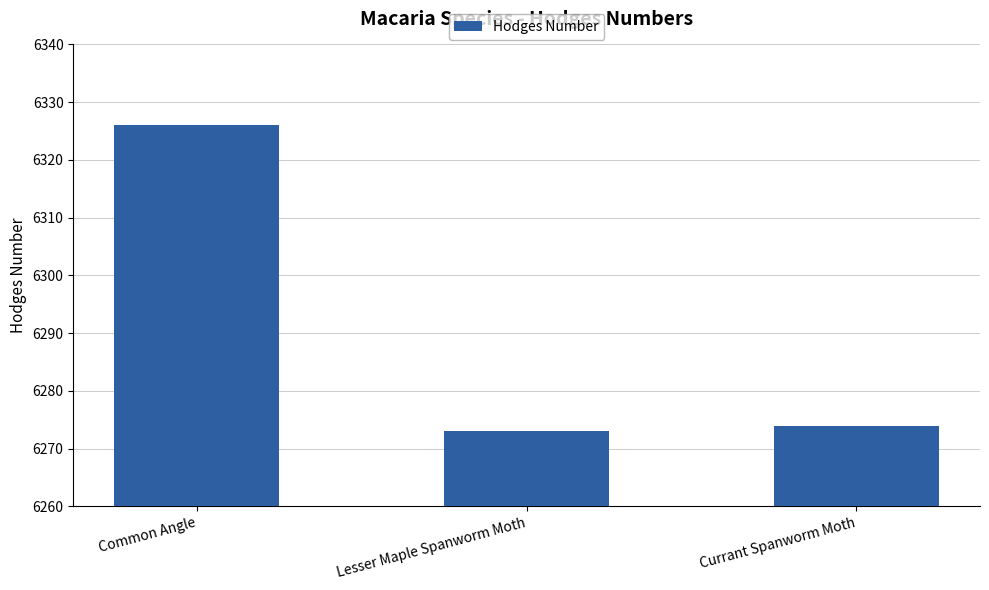

Rank the categories by value from lowest to highest.

Lesser Maple Spanworm Moth, Currant Spanworm Moth, Common Angle